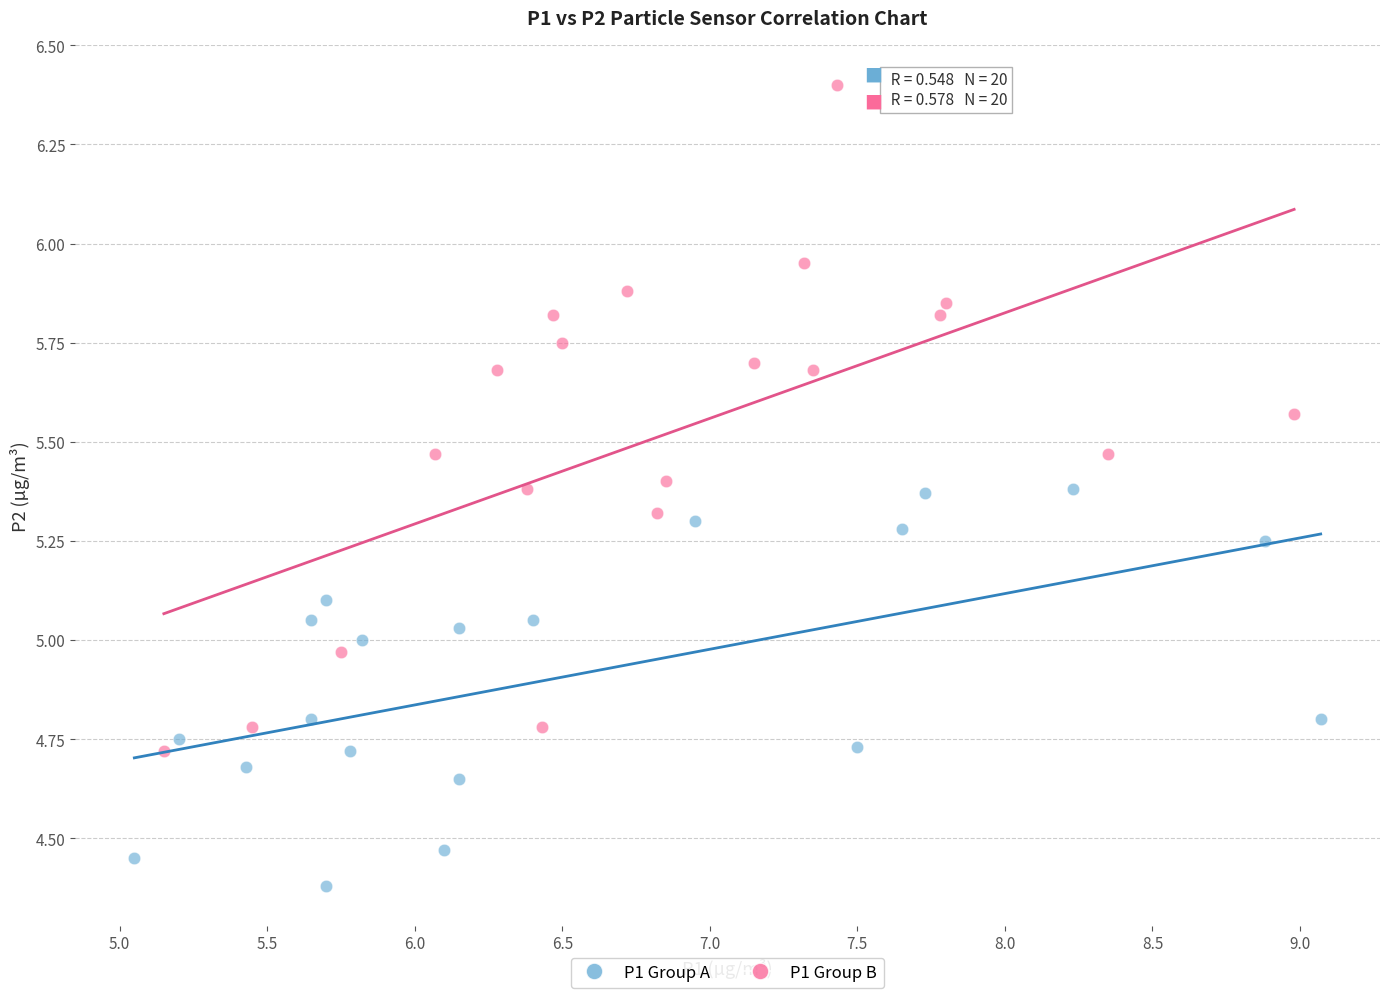

Which series reaches the minimum Y coordinate?

P1 Group A